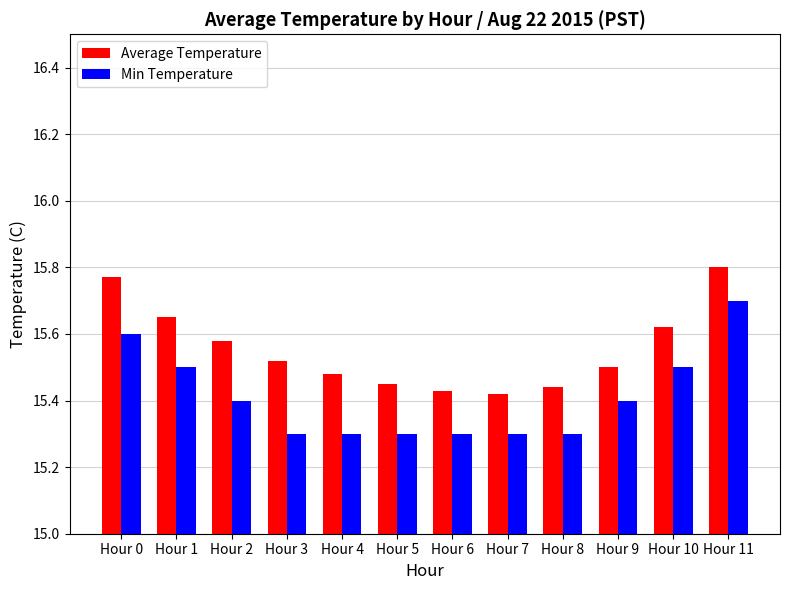

List the series in order of their peak value, highest first.

Average Temperature, Min Temperature